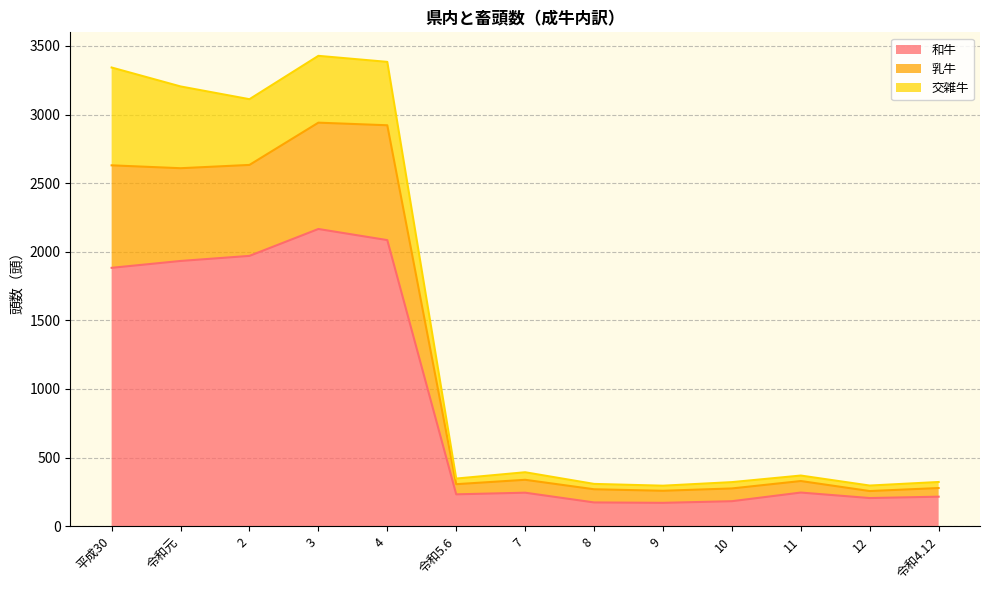

What is the highest value of the 和牛 series?

2166